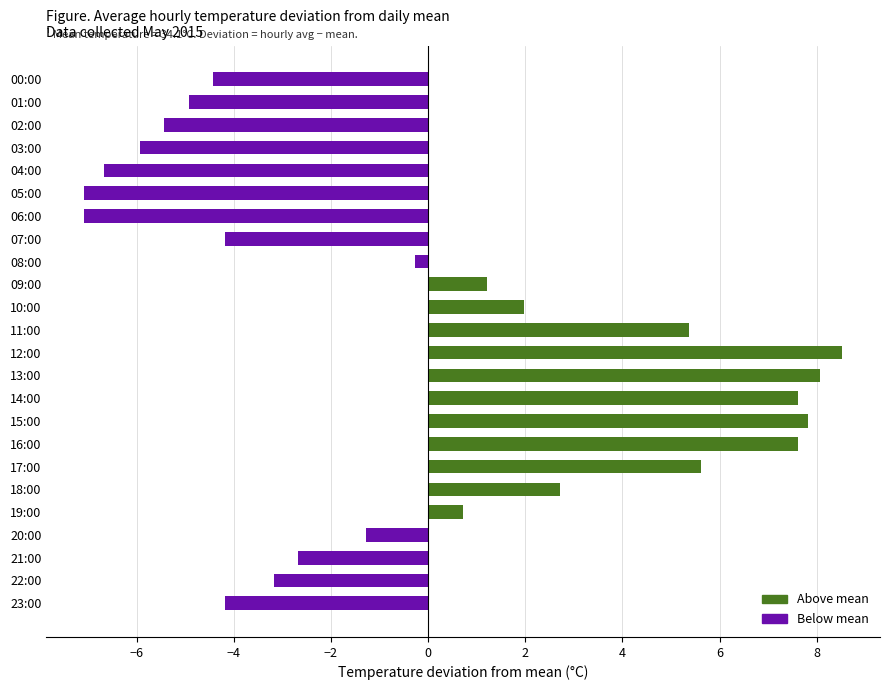

Does the chart contain any negative values?

Yes